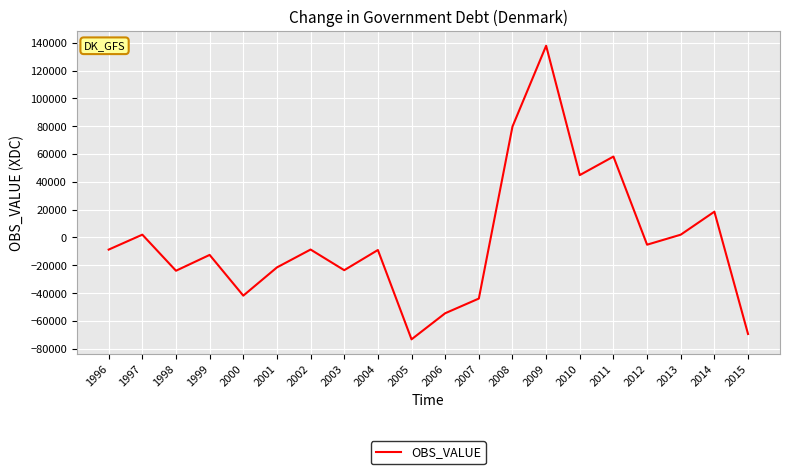

Count the number of categories in the chart.

20